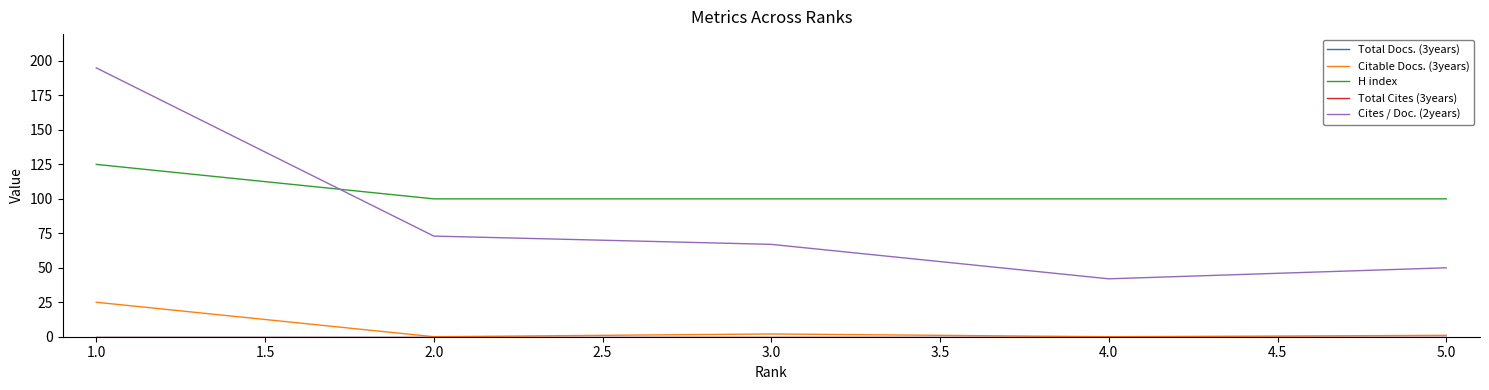

What is the sum of all Cites / Doc. (2years) values?

427